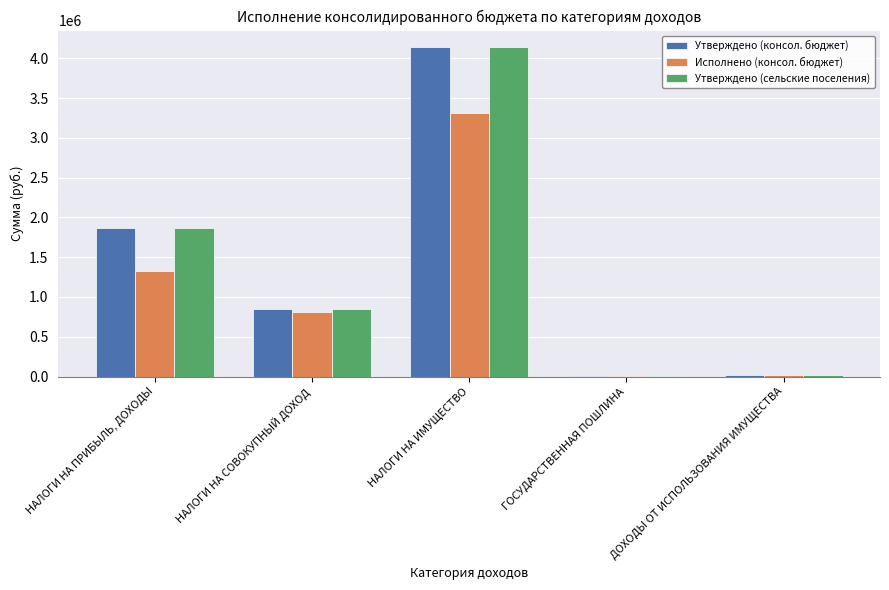

Count the number of categories in the chart.

5